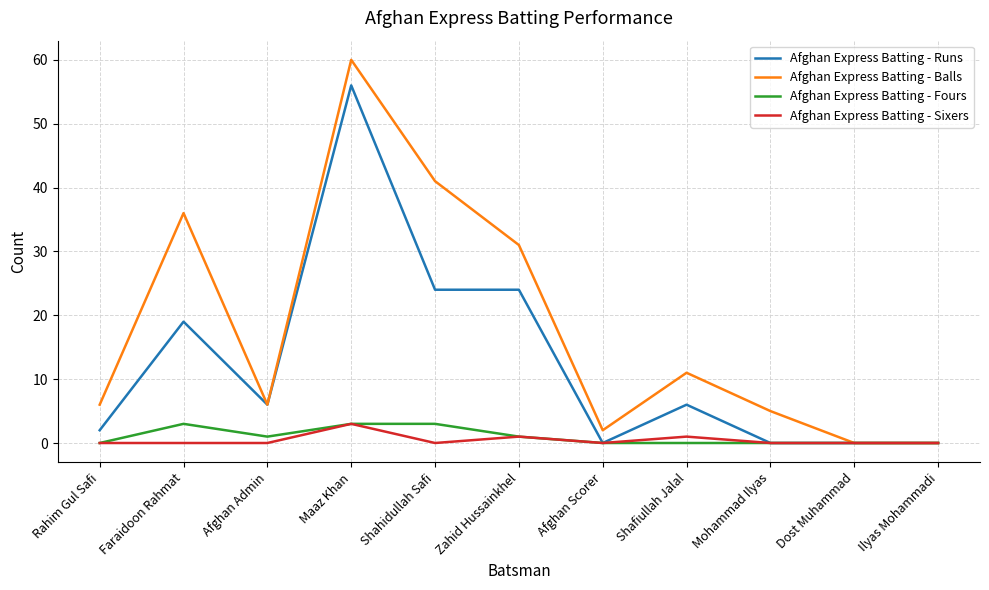

Is it true that Afghan Express Batting - Sixers equals 0 at Afghan Scorer?

True